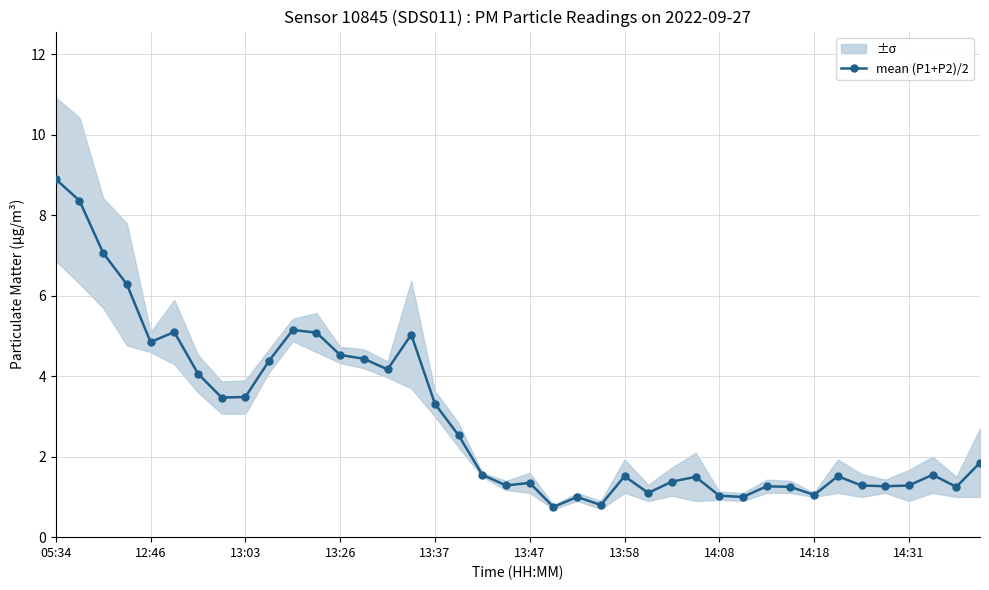

What is the greatest value displayed?

8.9